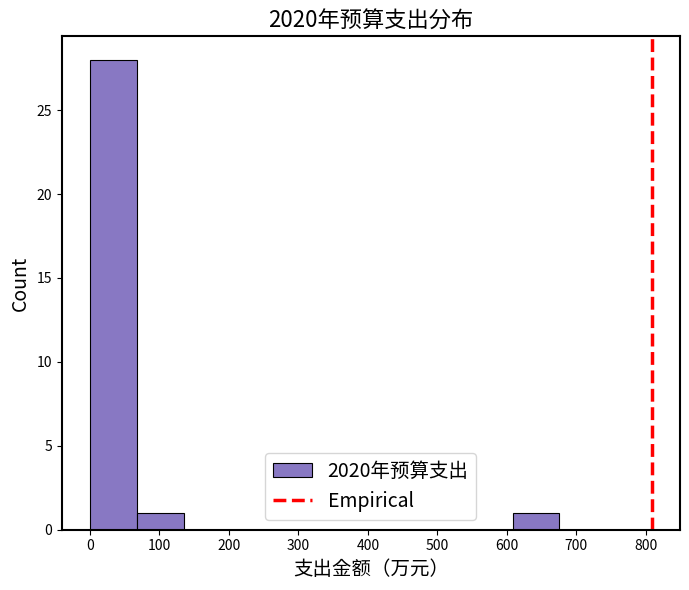

What is the height of the bar covering 70 to 140 on the x-axis? Neither the bar edges nor the heights are printed on the chart, so give them approximately, as read against the axes.

1